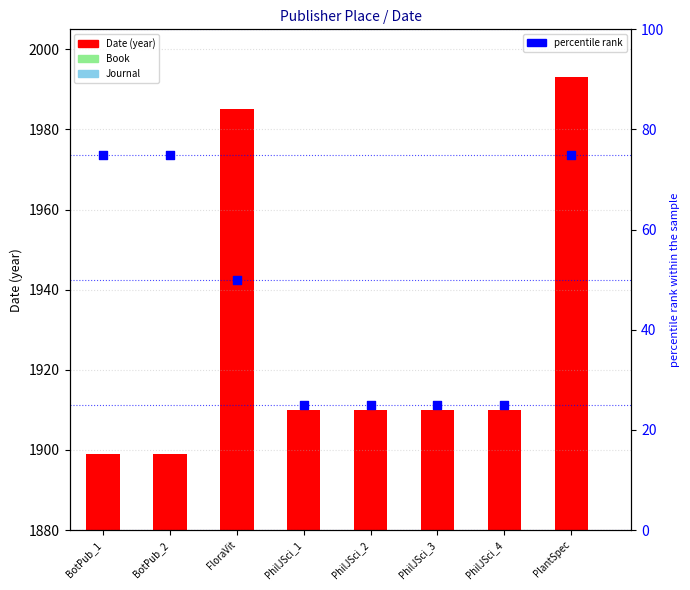

Which series contains the highest Y value?

Date (year)